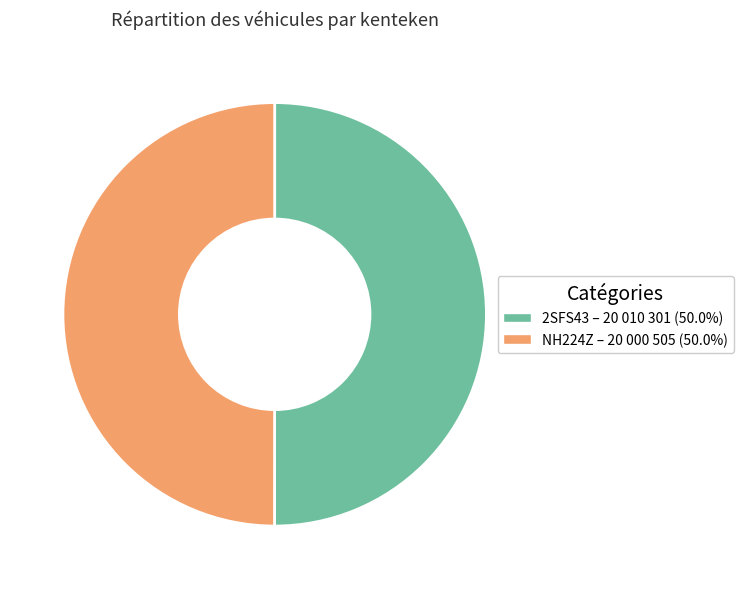

Combined, do NH224Z and 2SFS43 account for over 50%?

Yes